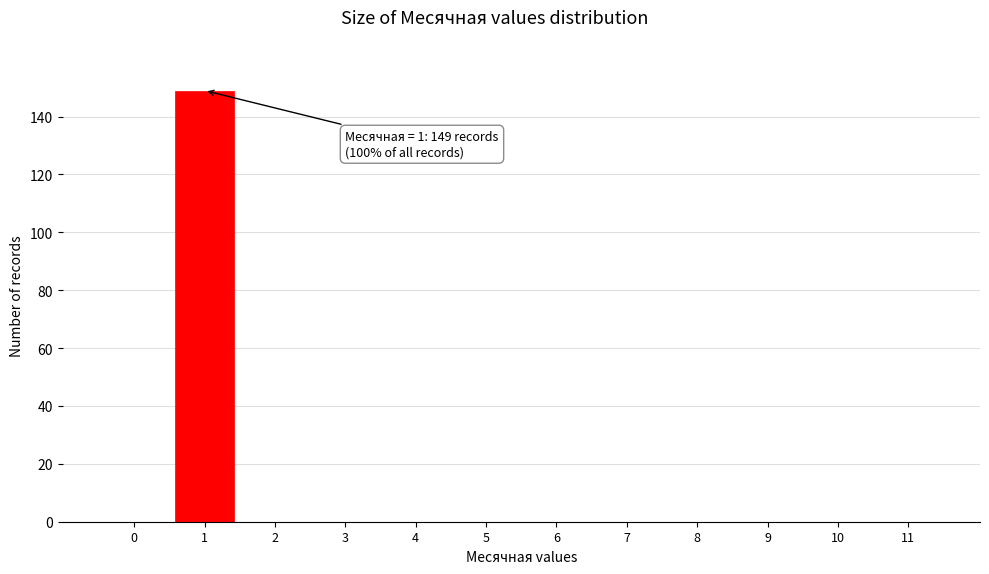

Reading left to right, list all the values displayed in this chart.

0=0	1=149	2=0	3=0	4=0	5=0	6=0	7=0	8=0	9=0	10=0	11=0